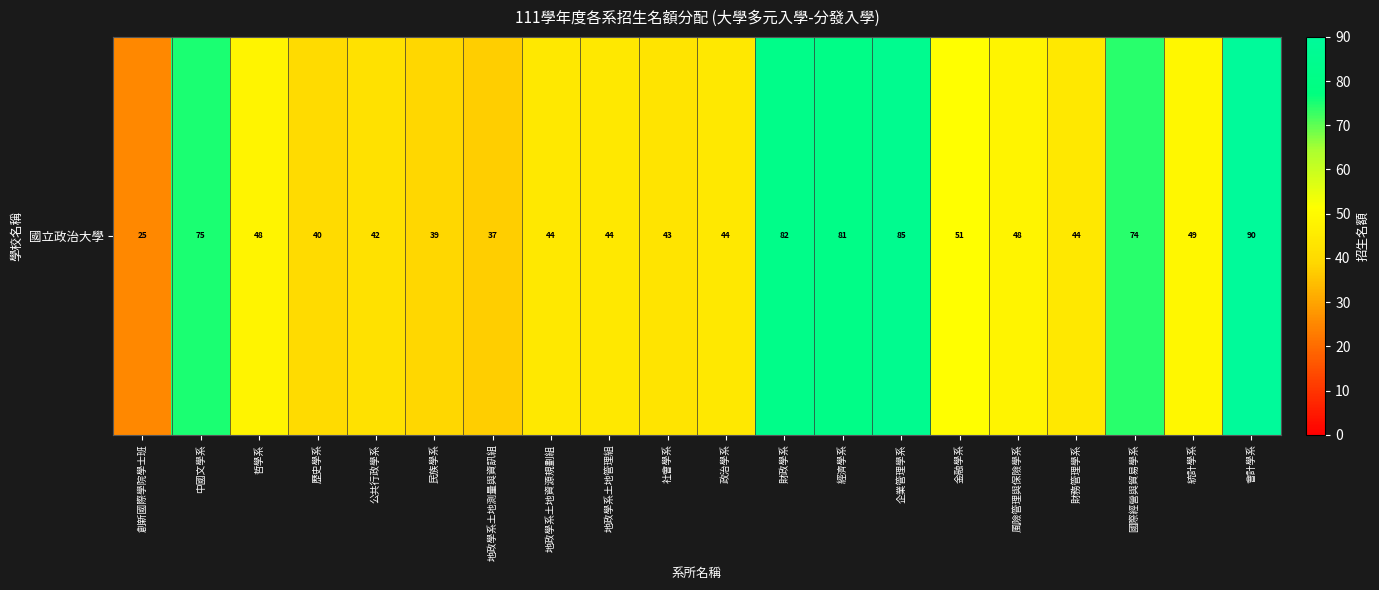

At which category does the chart reach its peak across all series?

會計學系